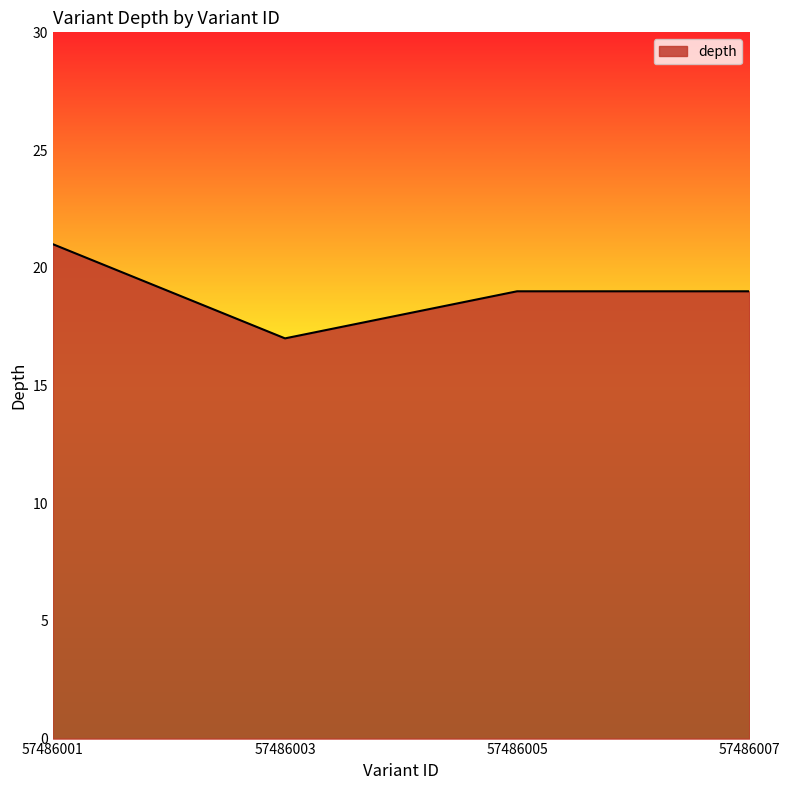

Does the chart have visible grid lines?

No